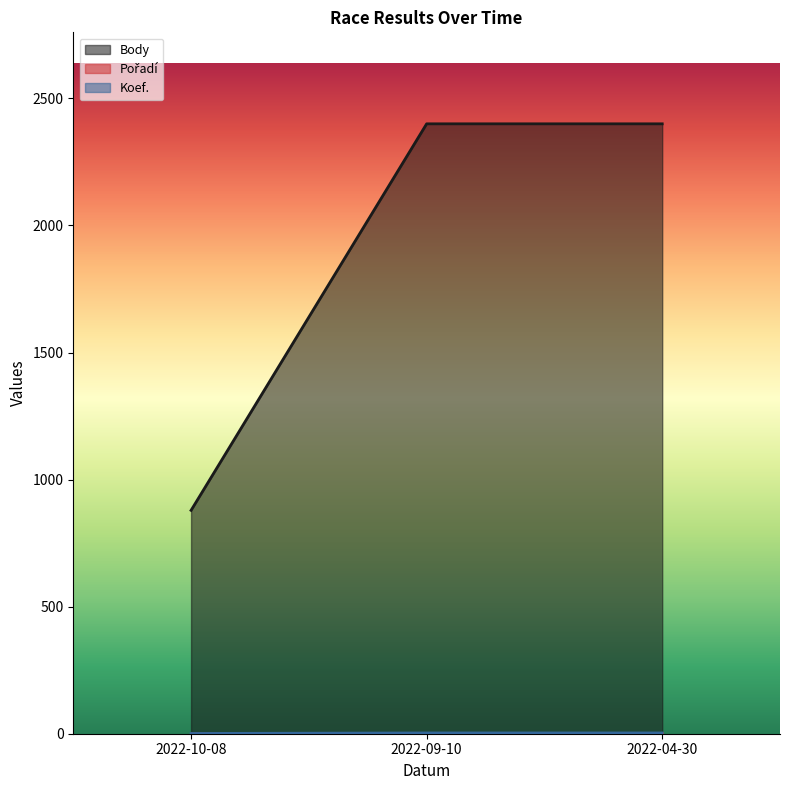

Does the chart display data point markers on the line(s)?

No